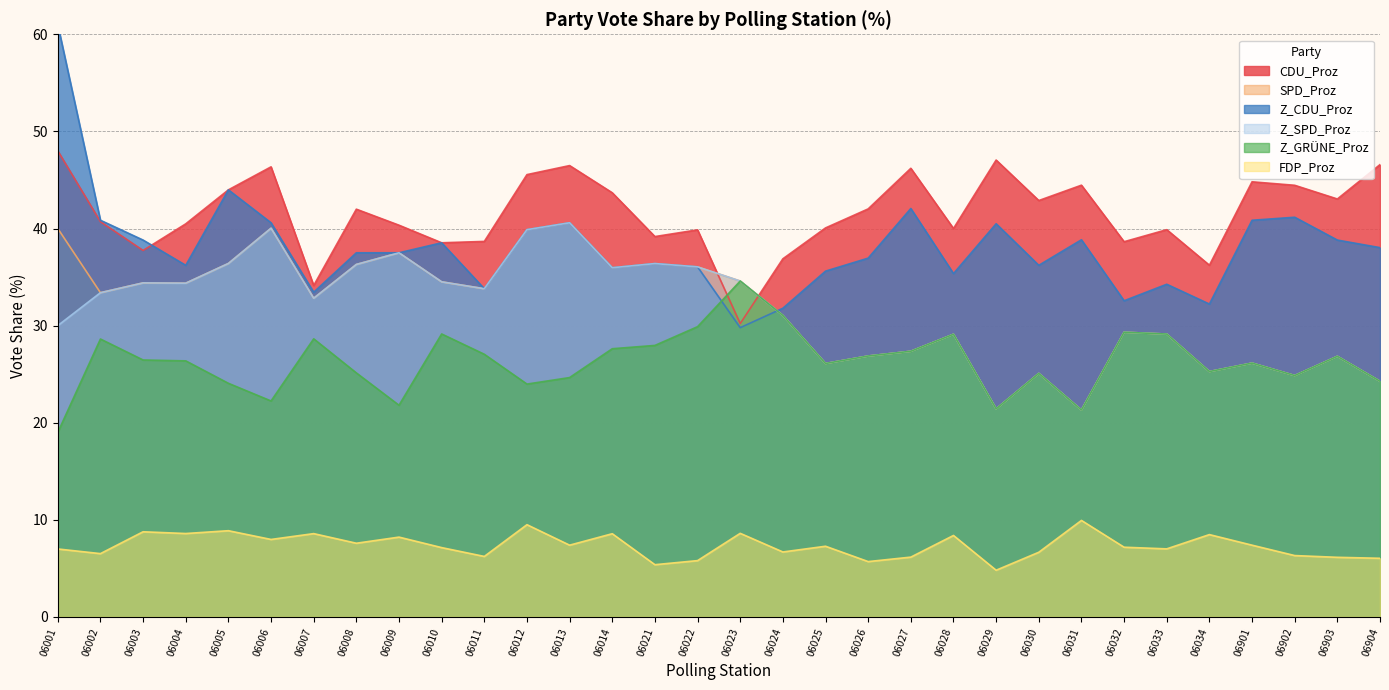

Reading right to left, extract all data points from this chart.

CDU_Proz: 06904=46.6	06903=43.0	06902=44.5	06901=44.8	06034=36.2	06033=39.9	06032=38.6	06031=44.5	06030=42.9	06029=47.0	06028=40.0	06027=46.2	06026=42.0	06025=40.1	06024=36.9	06023=30.2	06022=39.9	06021=39.2	06014=43.7	06013=46.5	06012=45.5	06011=38.7	06010=38.5	06009=40.3	06008=42.0	06007=34.1	06006=46.4	06005=44.0	06004=40.5	06003=37.7	06002=40.7	06001=48.0
SPD_Proz: 06904=24.3	06903=26.8	06902=24.9	06901=26.1	06034=25.3	06033=29.1	06032=29.3	06031=21.3	06030=25.1	06029=21.4	06028=29.1	06027=27.4	06026=26.9	06025=26.1	06024=31.1	06023=34.6	06022=36.0	06021=36.4	06014=36.0	06013=40.6	06012=39.9	06011=33.8	06010=34.5	06009=37.5	06008=36.3	06007=32.8	06006=40.0	06005=36.4	06004=34.4	06003=34.4	06002=33.4	06001=40.0
Z_CDU_Proz: 06904=38.0	06903=38.8	06902=41.2	06901=40.9	06034=32.2	06033=34.3	06032=32.6	06031=38.8	06030=36.2	06029=40.5	06028=35.4	06027=42.1	06026=37.0	06025=35.6	06024=31.8	06023=29.8	06022=36.0	06021=36.4	06014=36.0	06013=40.6	06012=39.9	06011=33.8	06010=38.5	06009=37.5	06008=37.5	06007=33.4	06006=40.6	06005=44.0	06004=36.2	06003=38.8	06002=40.9	06001=61.0
Z_SPD_Proz: 06904=24.3	06903=26.8	06902=24.9	06901=26.1	06034=25.3	06033=29.1	06032=29.3	06031=21.3	06030=25.1	06029=21.4	06028=29.1	06027=27.4	06026=26.9	06025=26.1	06024=31.1	06023=34.6	06022=36.0	06021=36.4	06014=36.0	06013=40.6	06012=39.9	06011=33.8	06010=34.5	06009=37.5	06008=36.3	06007=32.8	06006=40.0	06005=36.4	06004=34.4	06003=34.4	06002=33.4	06001=30.0
Z_GRÜNE_Proz: 06904=24.3	06903=26.8	06902=24.9	06901=26.1	06034=25.3	06033=29.1	06032=29.3	06031=21.3	06030=25.1	06029=21.4	06028=29.1	06027=27.4	06026=26.9	06025=26.1	06024=31.1	06023=34.6	06022=29.9	06021=28.0	06014=27.6	06013=24.6	06012=24.0	06011=27.1	06010=29.1	06009=21.8	06008=25.1	06007=28.6	06006=22.2	06005=24.1	06004=26.4	06003=26.5	06002=28.6	06001=19.0
FDP_Proz: 06904=6.0	06903=6.1	06902=6.3	06901=7.4	06034=8.5	06033=7.0	06032=7.2	06031=9.9	06030=6.7	06029=4.8	06028=8.4	06027=6.2	06026=5.7	06025=7.3	06024=6.7	06023=8.6	06022=5.8	06021=5.4	06014=8.6	06013=7.4	06012=9.5	06011=6.2	06010=7.1	06009=8.2	06008=7.6	06007=8.6	06006=8.0	06005=8.9	06004=8.6	06003=8.8	06002=6.5	06001=7.0